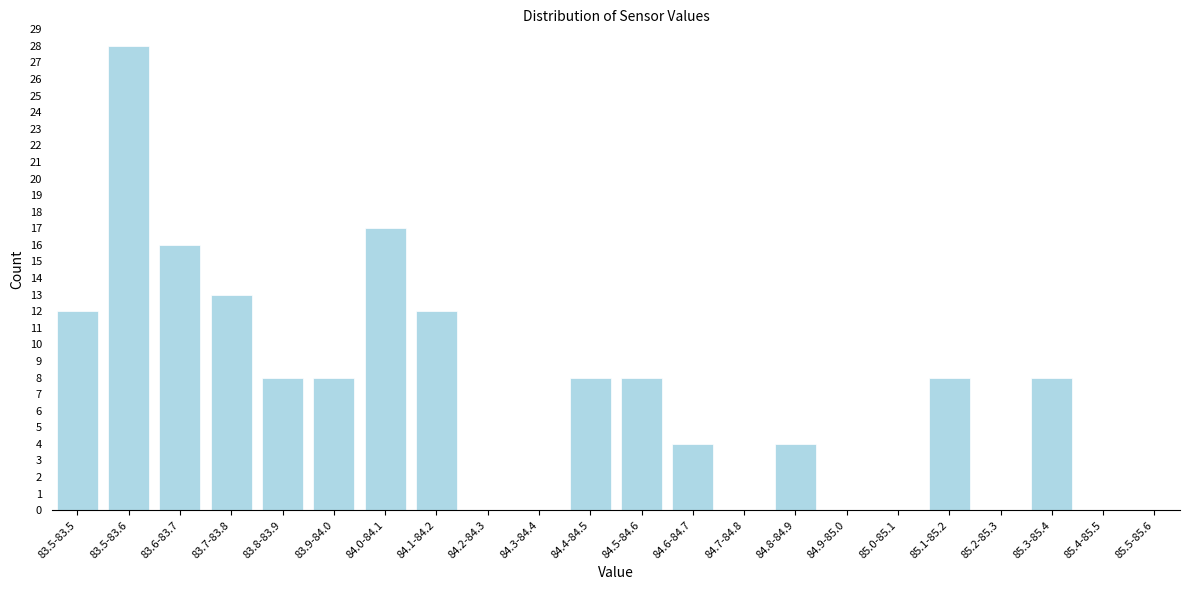

Reading left to right, list all the values displayed in this chart.

83.5-83.5=12	83.5-83.6=28	83.6-83.7=16	83.7-83.8=13	83.8-83.9=8	83.9-84.0=8	84.0-84.1=17	84.1-84.2=12	84.2-84.3=0	84.3-84.4=0	84.4-84.5=8	84.5-84.6=8	84.6-84.7=4	84.7-84.8=0	84.8-84.9=4	84.9-85.0=0	85.0-85.1=0	85.1-85.2=8	85.2-85.3=0	85.3-85.4=8	85.4-85.5=0	85.5-85.6=0